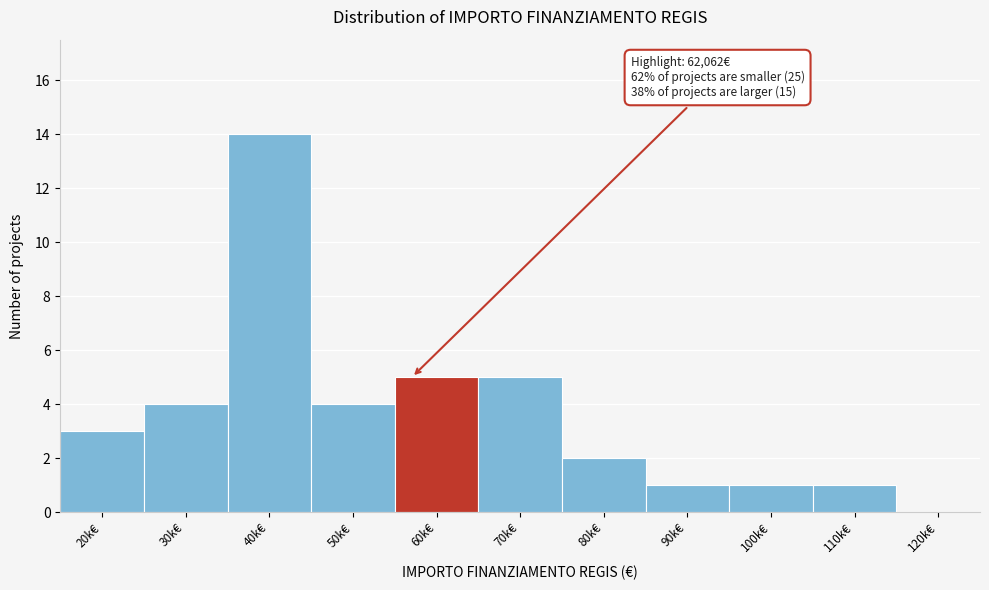

Reading left to right, what are all the values shown in this chart?

20k€=3	30k€=4	40k€=14	50k€=4	60k€=5	70k€=5	80k€=2	90k€=1	100k€=1	110k€=1	120k€=0